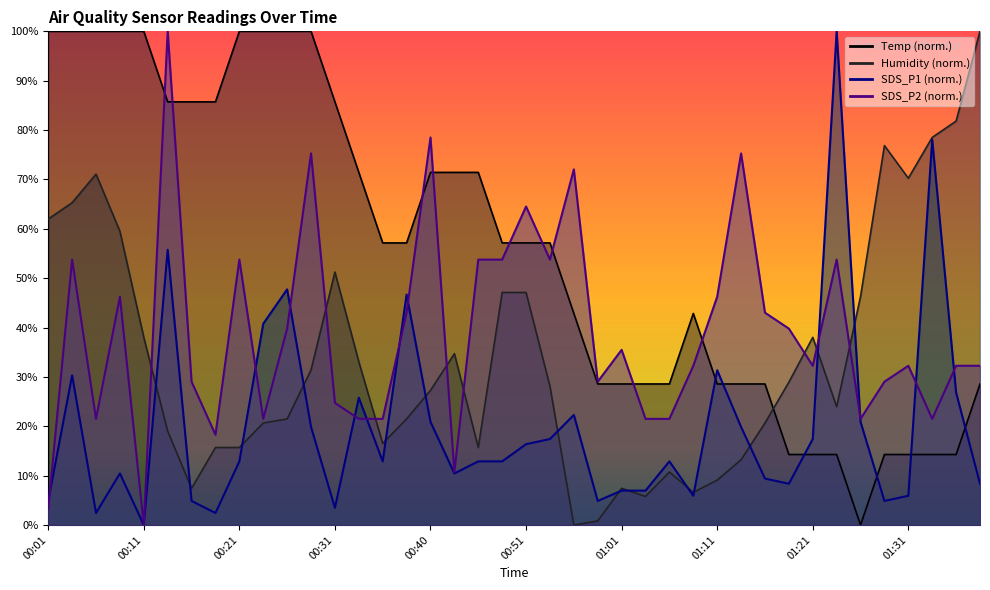

Between which two adjacent categories do Humidity and SDS_P1 first intersect?

00:11 and 00:13